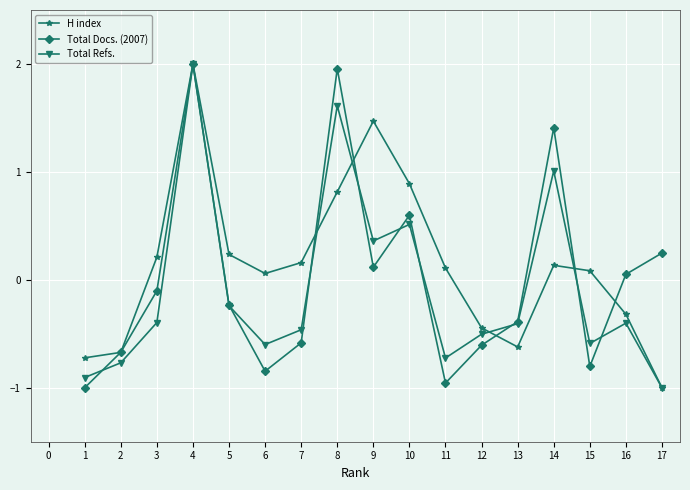

Where is the first local maximum for Total Docs. (2007)?

4